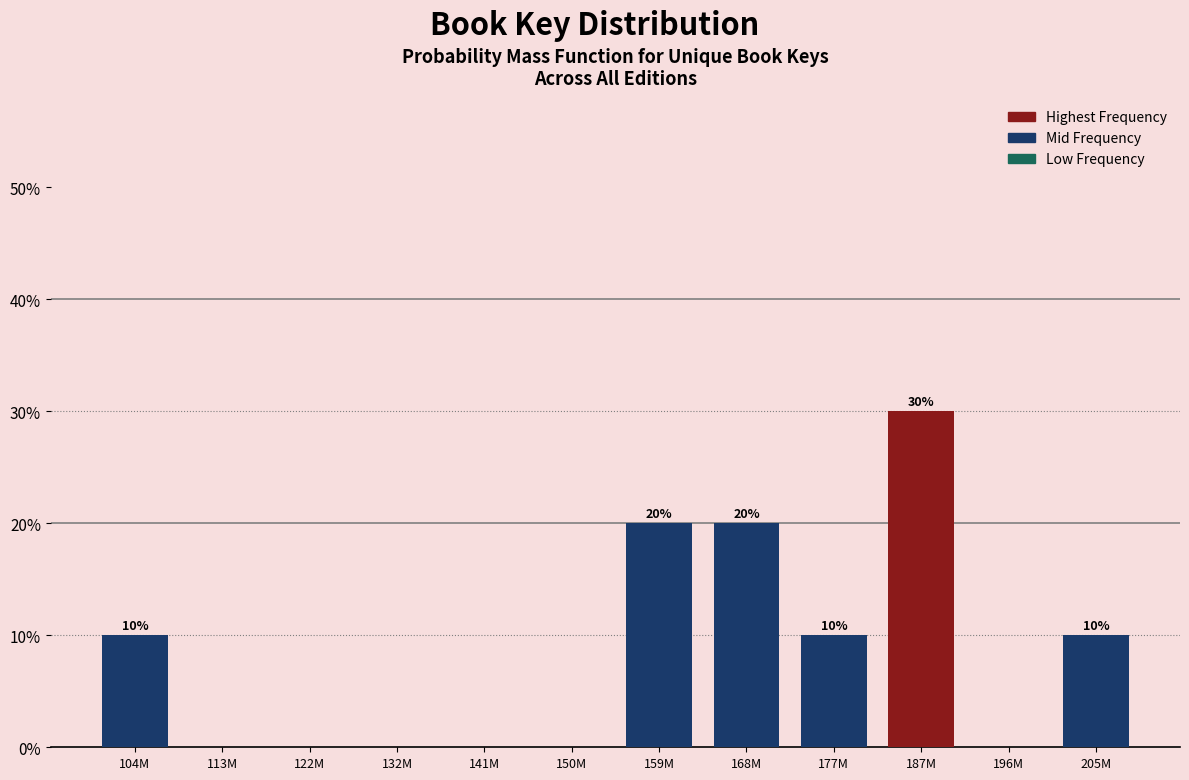

Reading left to right, list all the values displayed in this chart.

104M=10	113M=0	122M=0	132M=0	141M=0	150M=0	159M=20	168M=20	177M=10	187M=30	196M=0	205M=10